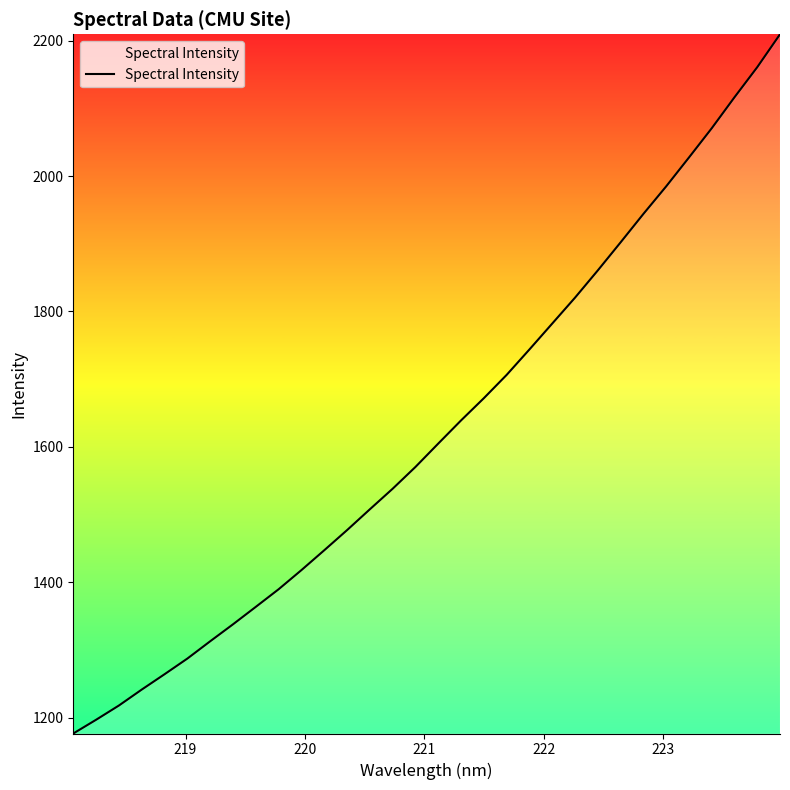

What is the minimum value shown in the chart?

1176.5